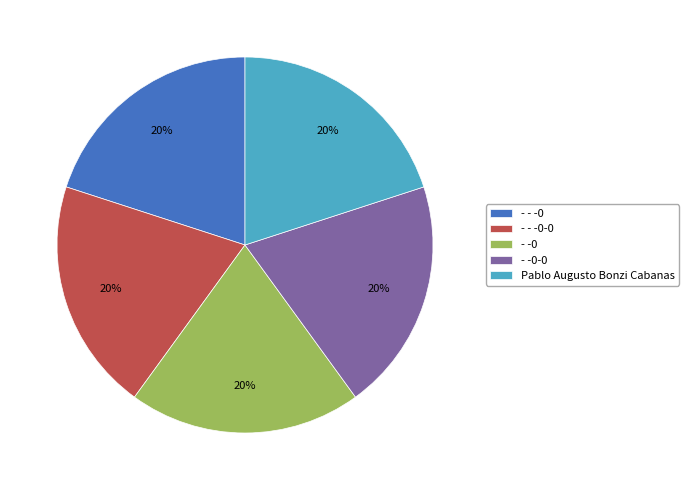

Is - - -0 the majority of the pie?

No